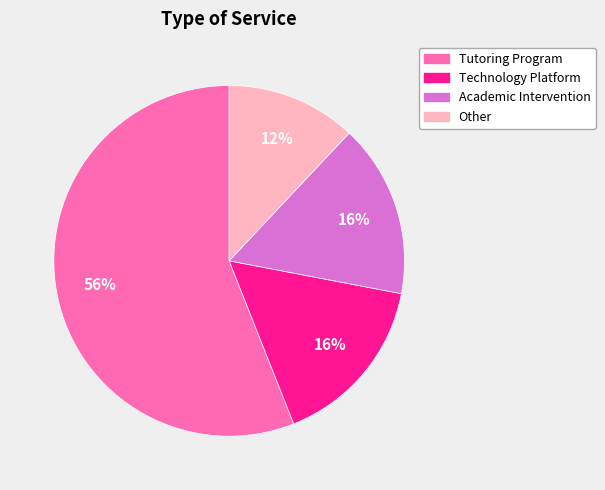

To the nearest percent, what portion does Technology Platform represent?

16%